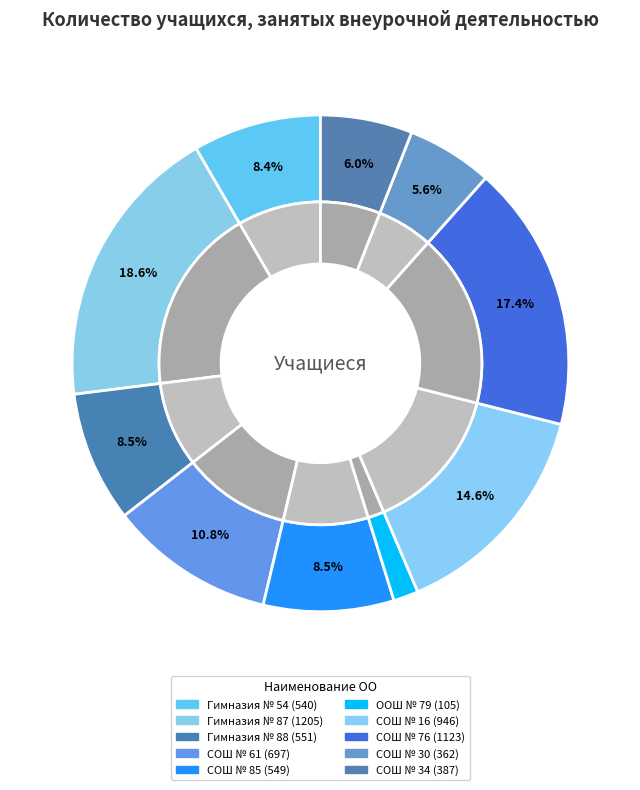

How many slices are in this pie chart?

10